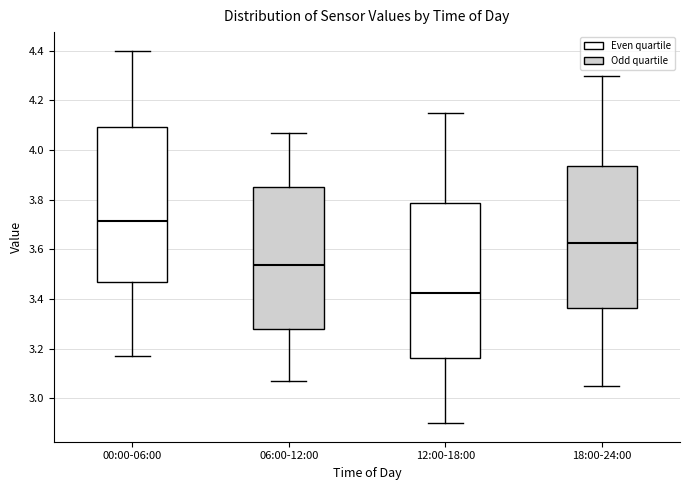

Which box has the highest median line?

00:00-06:00